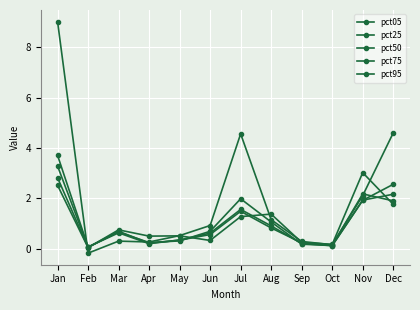

What is the difference between the second highest and minimum values in the pct95 series?

2.5